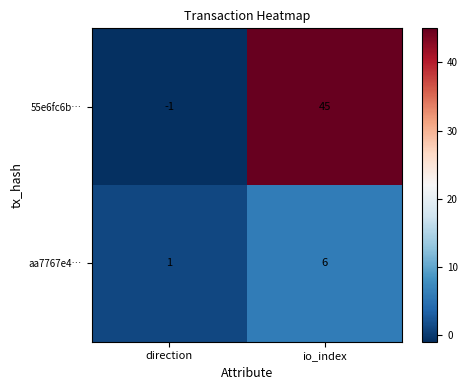

Where is 55e6fc6b… nearest to the value 22?

direction